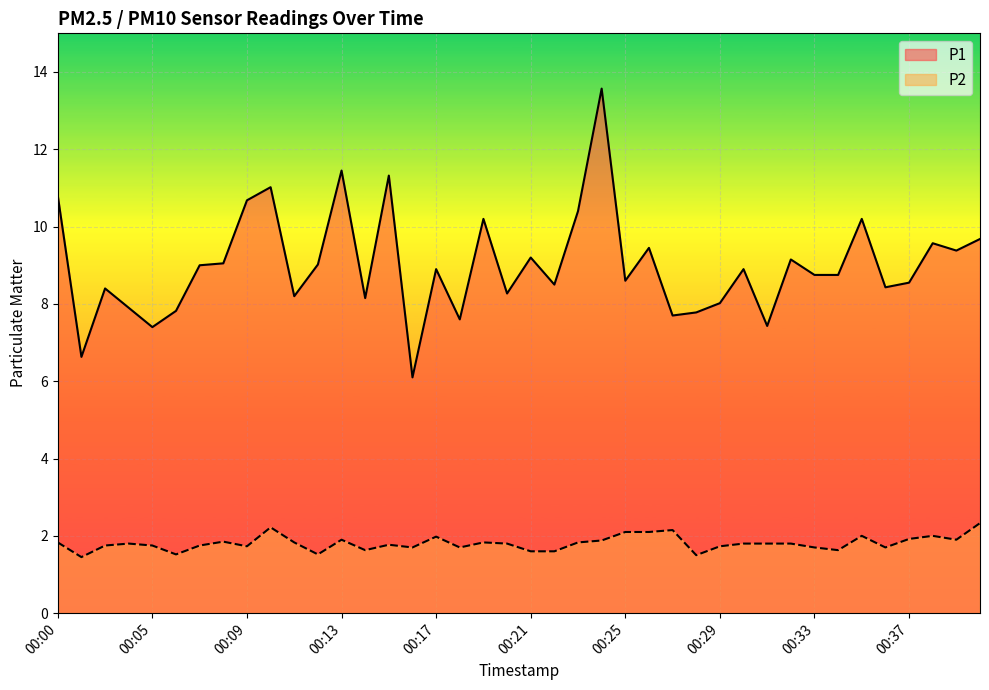

Which series has the largest total across all categories?

P1